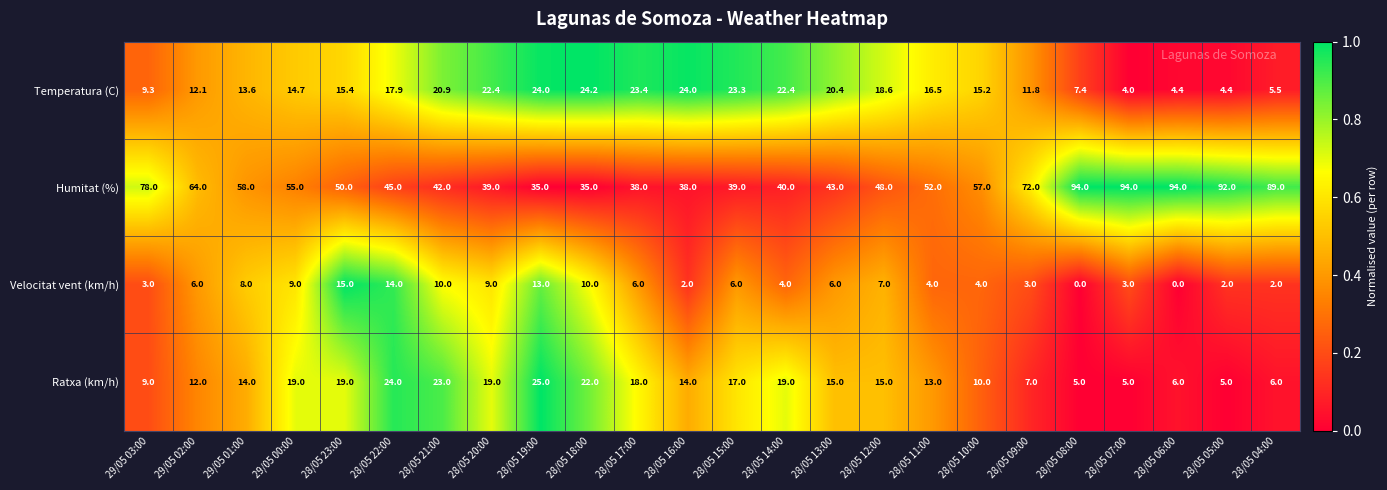

List the series in order of their peak value, highest first.

Humitat (%), Ratxa (km/h), Temperatura (C), Velocitat vent (km/h)